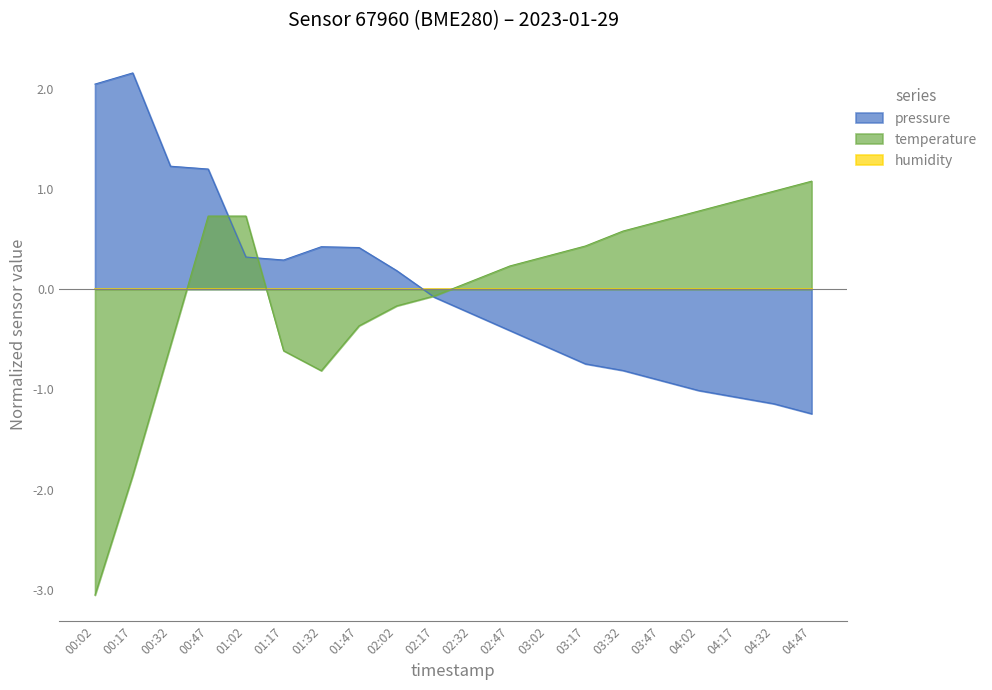

What is the label of the 20th point from the left?

04:47